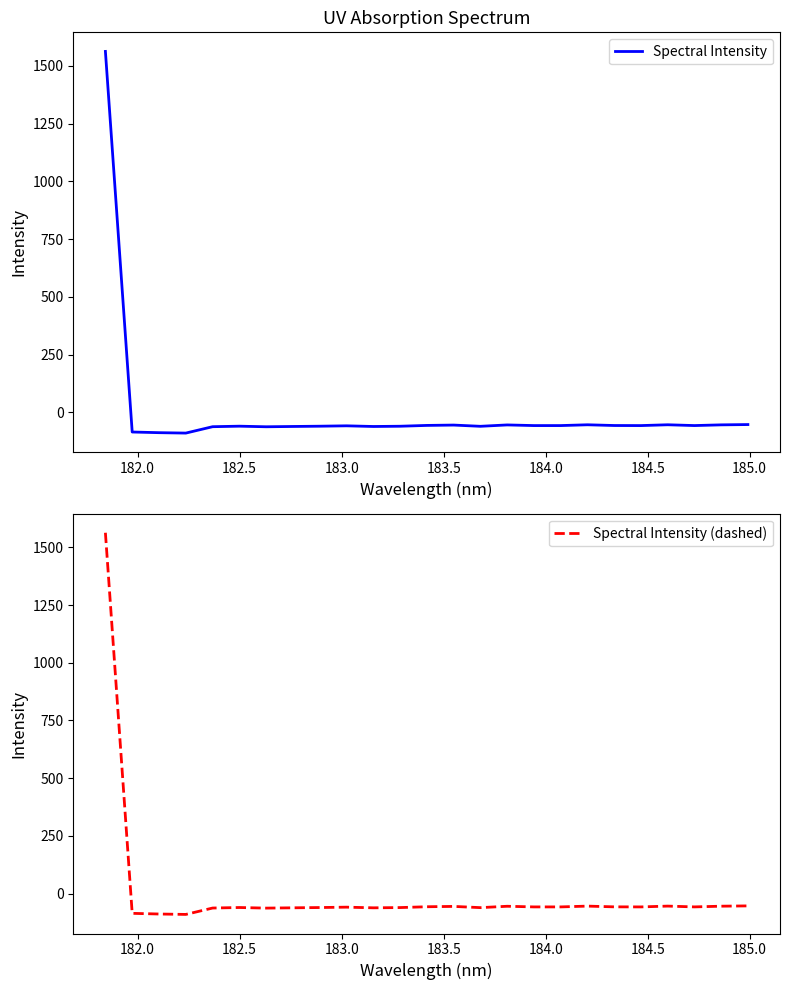

Reading left to right, what are all the values shown in this chart?

Spectral Intensity: 1563.0	-85.2	-88.1	-89.8	-62.2	-59.9	-62.5	-61.2	-60.0	-58.4	-61.3	-60.2	-56.6	-55.1	-60.5	-54.5	-57.3	-57.3	-53.9	-57.0	-57.3	-53.8	-57.3	-54.2	-52.9
Spectral Intensity (dashed): 1563.0	-85.2	-88.1	-89.8	-62.2	-59.9	-62.5	-61.2	-60.0	-58.4	-61.3	-60.2	-56.6	-55.1	-60.5	-54.5	-57.3	-57.3	-53.9	-57.0	-57.3	-53.8	-57.3	-54.2	-52.9